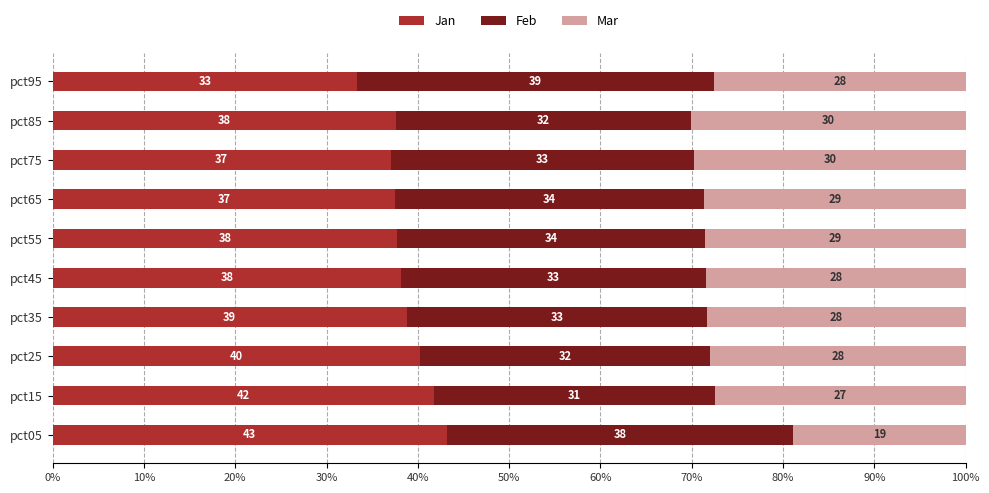

What are all the series names shown in the legend?

Jan, Feb, Mar